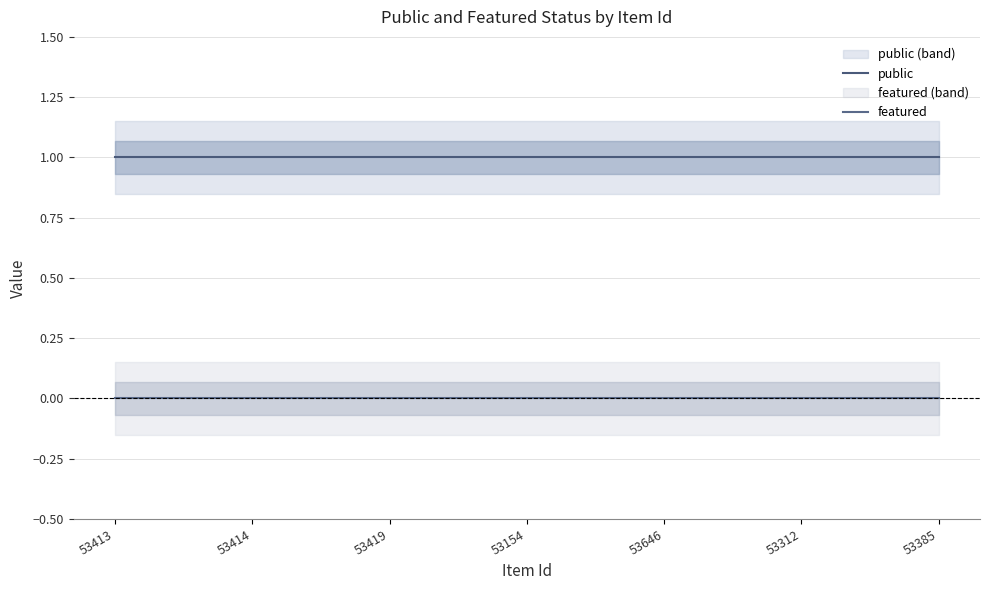

Which series has the widest spread of values?

public